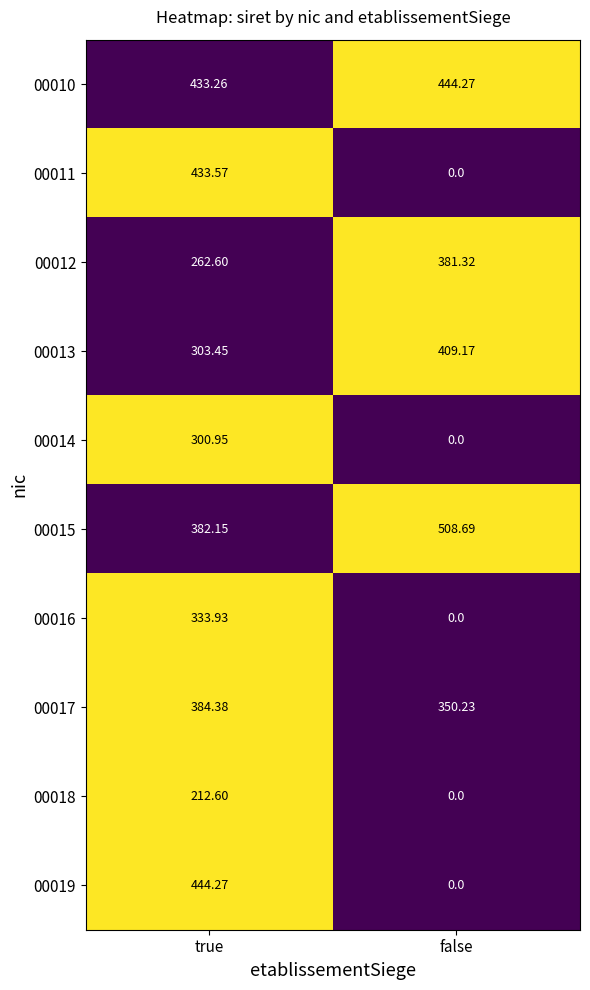

Where is 00016 nearest to the value 166?

false